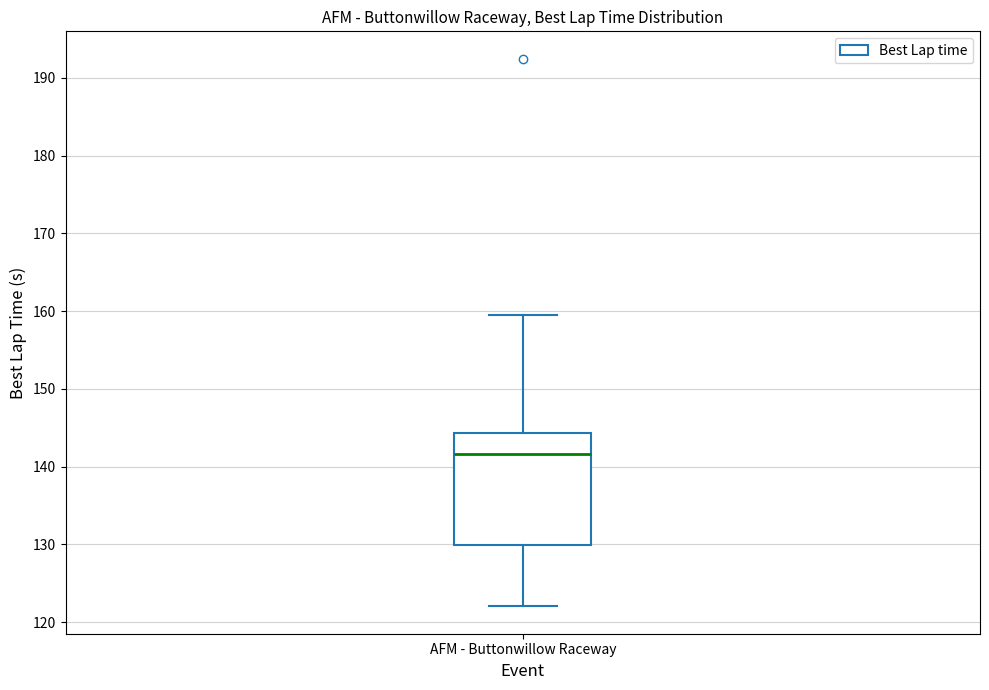

Read this box plot against the y-axis: the position of the median line, the range covered by the box, and the ends of both whiskers. The values are not printed on the chart, so give them approximately, as read against the axis.

median 142, box 130 to 144, whiskers 122 to 159